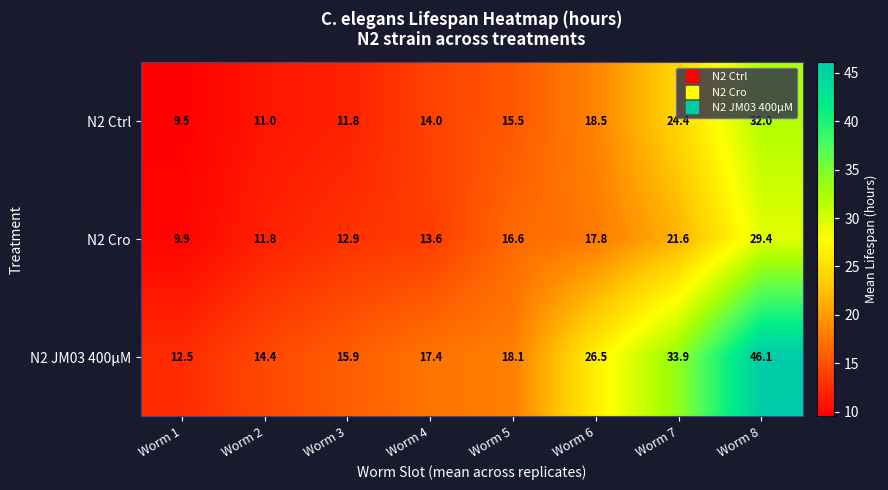

Reading right to left, what are all the values shown in this chart?

N2 Ctrl: Worm 8=32.0	Worm 7=24.4	Worm 6=18.5	Worm 5=15.5	Worm 4=14.0	Worm 3=11.8	Worm 2=11.0	Worm 1=9.5
N2 Cro: Worm 8=29.4	Worm 7=21.6	Worm 6=17.8	Worm 5=16.6	Worm 4=13.6	Worm 3=12.9	Worm 2=11.8	Worm 1=9.9
N2 JM03 400μM: Worm 8=46.1	Worm 7=33.9	Worm 6=26.5	Worm 5=18.1	Worm 4=17.4	Worm 3=15.9	Worm 2=14.4	Worm 1=12.5